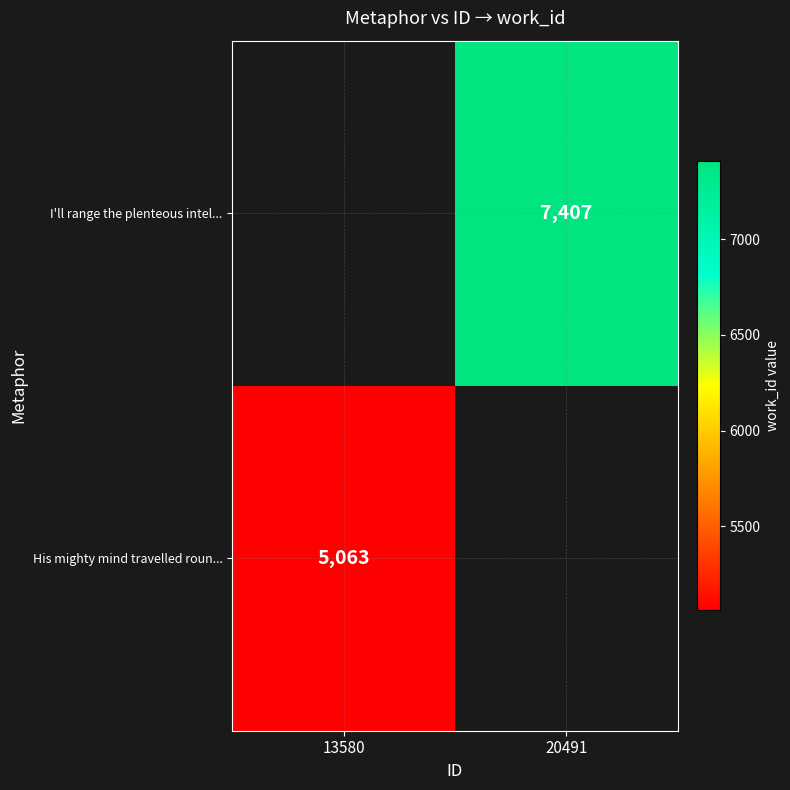

At how many categories does at least one series exceed 5426?

1